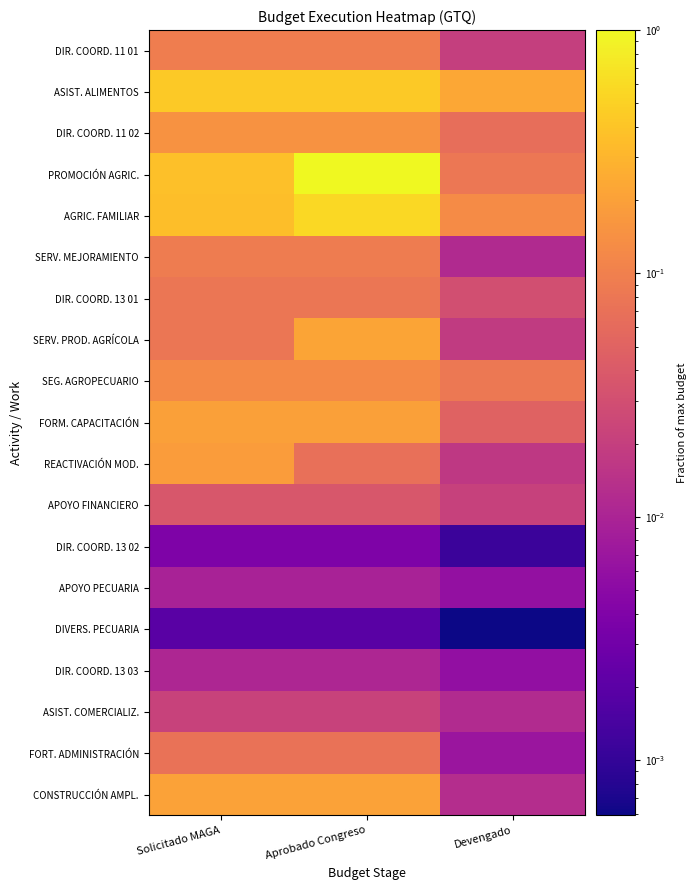

What is the total value across all series at Aprobado Congreso?

3.4